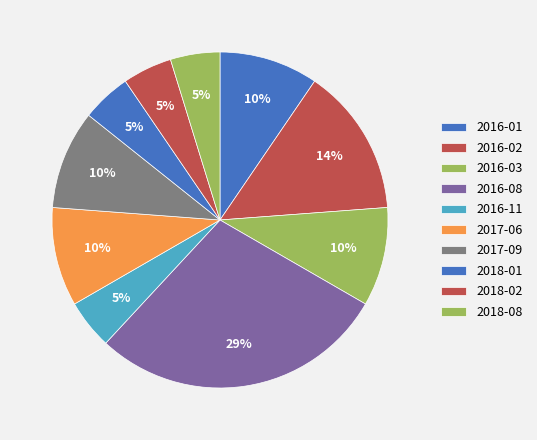

Which slice is the smallest?

2016-11